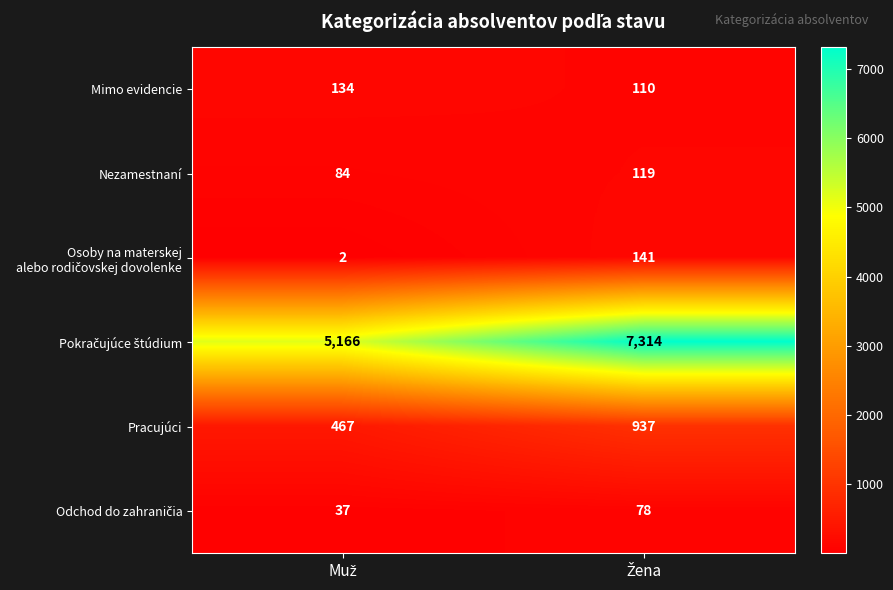

What is the sum of all Pracujúci values?

1404